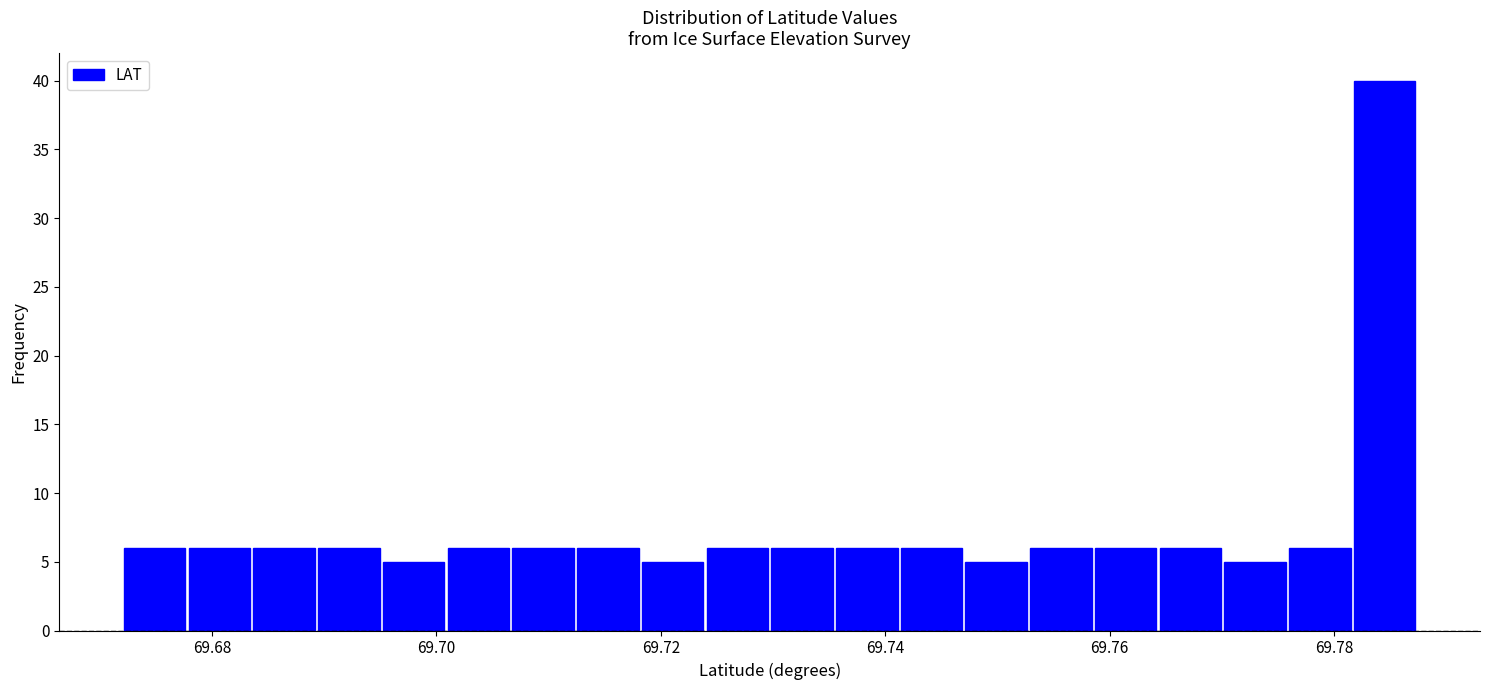

Read against the x-axis, roughly where is the centre of the tallest bar?

69.784